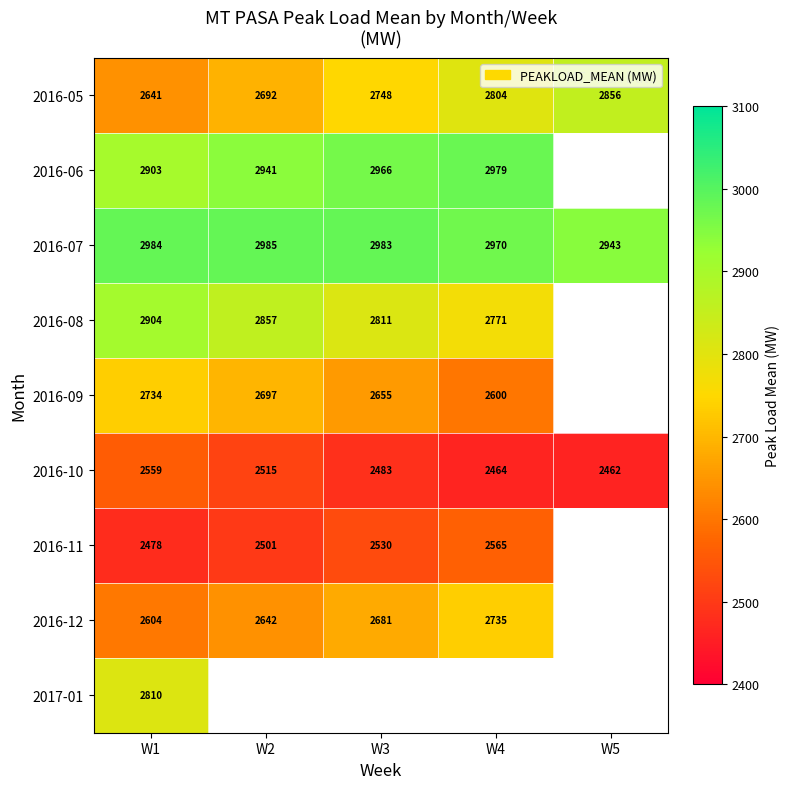

Is it true that 2016-07 equals 1869.7 at W3?

False